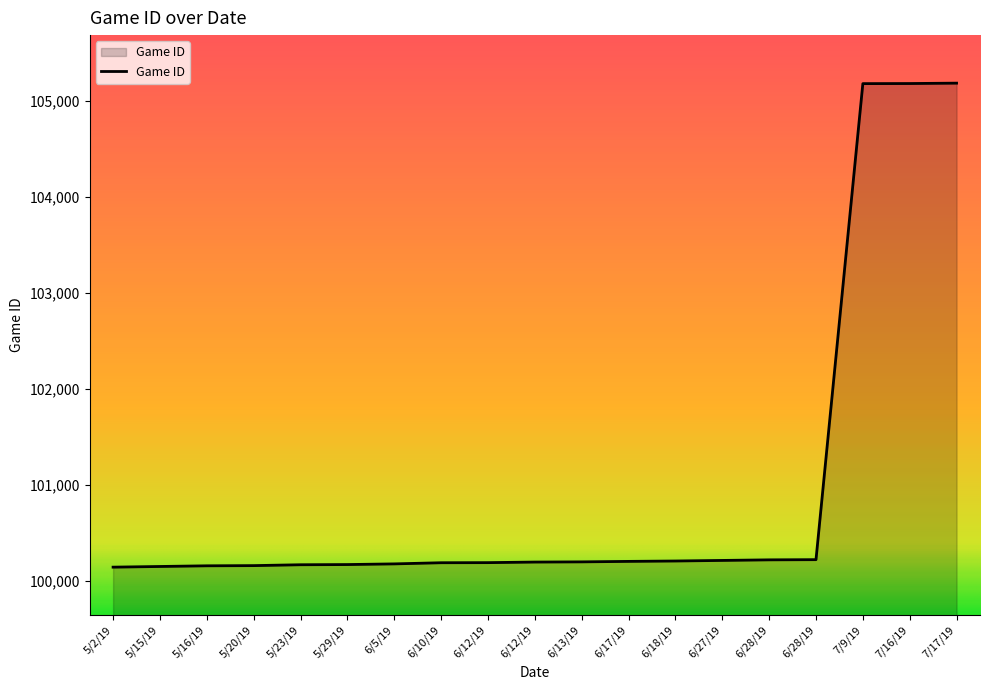

Does the chart display data point markers on the line(s)?

No